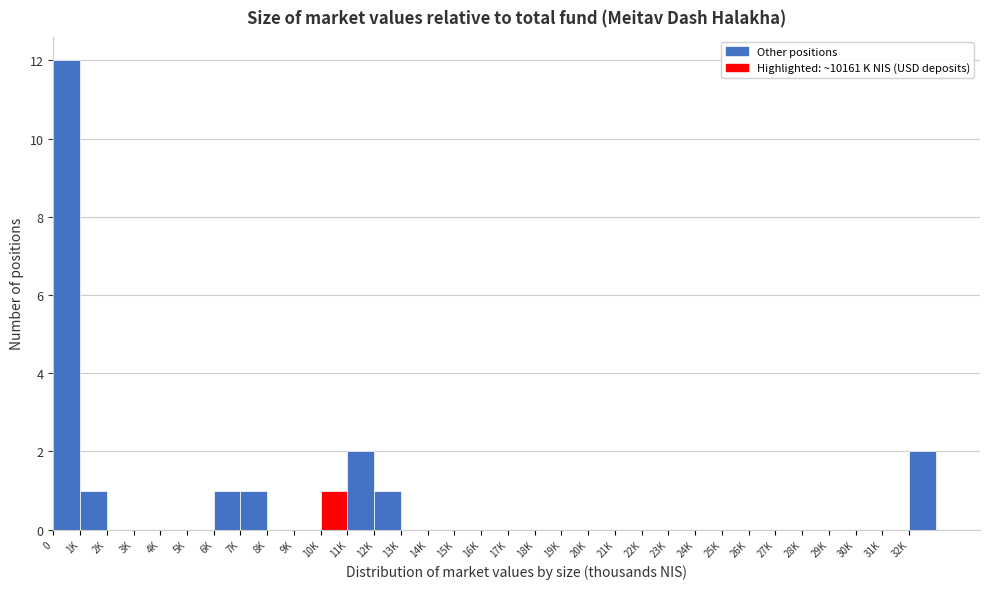

What is the greatest value displayed?

12